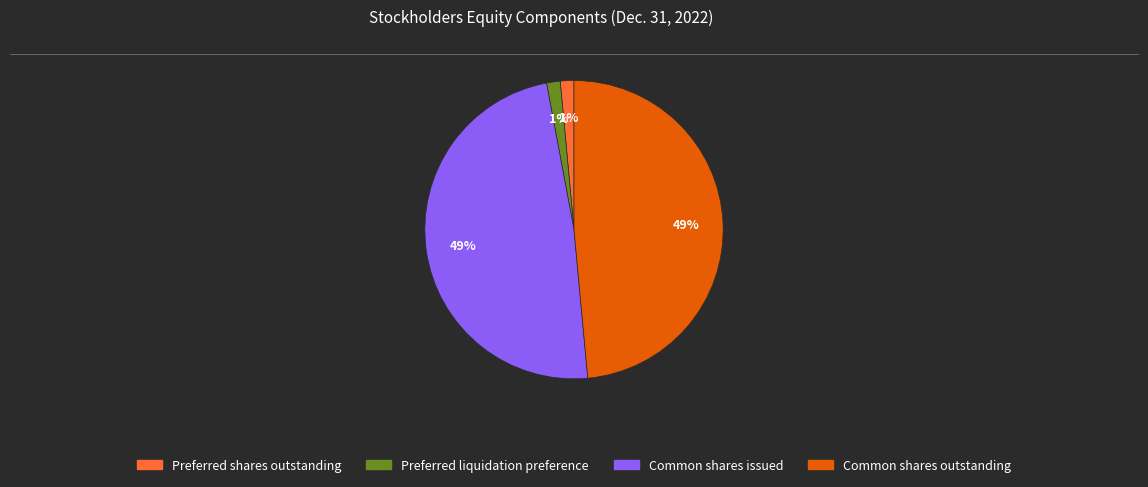

To the nearest percent, what is the average slice percentage?

25%